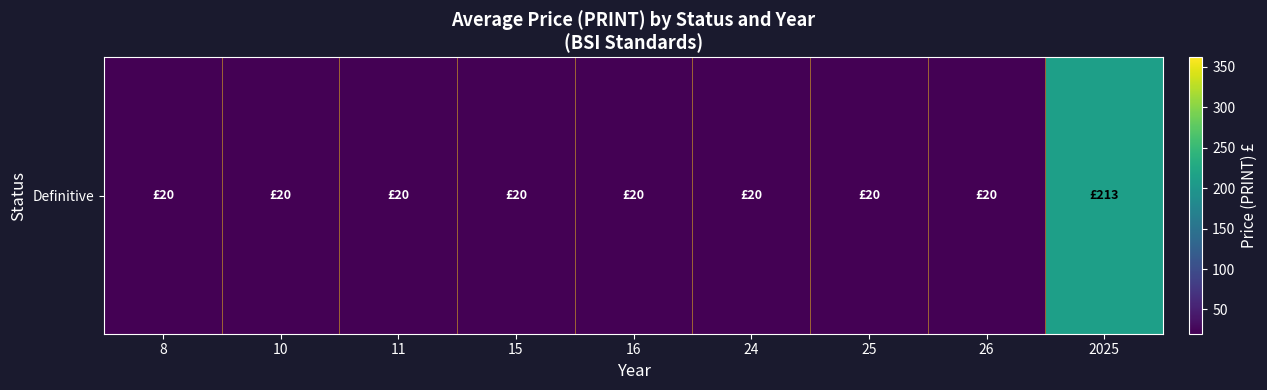

Which label corresponds to the smallest value in the chart?

8